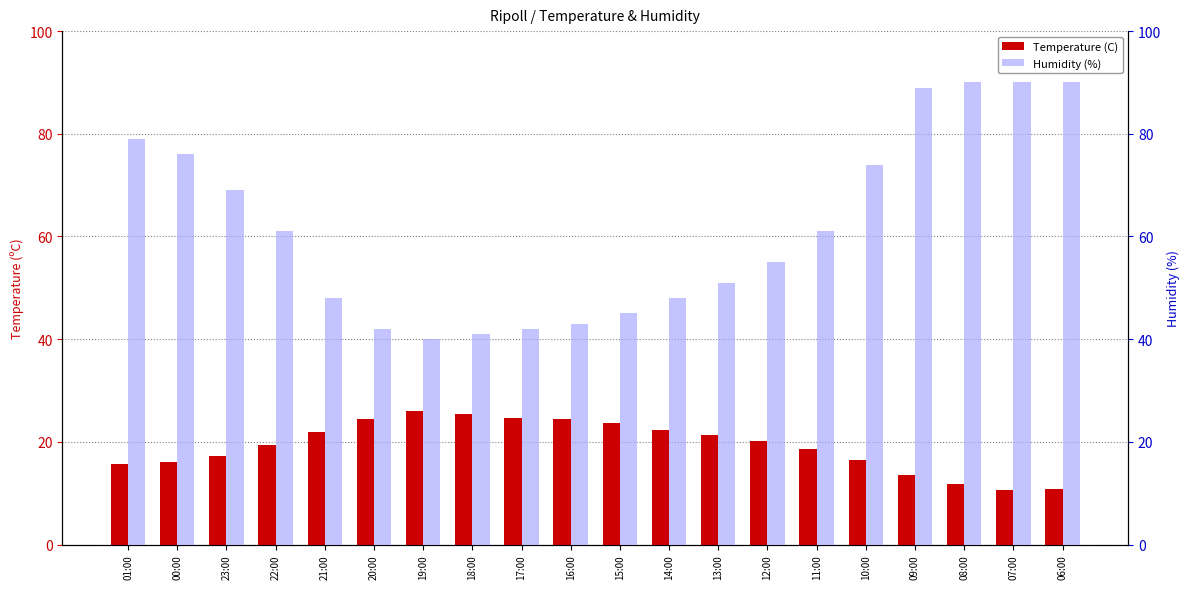

Is it true that Temperature (C) equals 24.5 at 16:00?

True